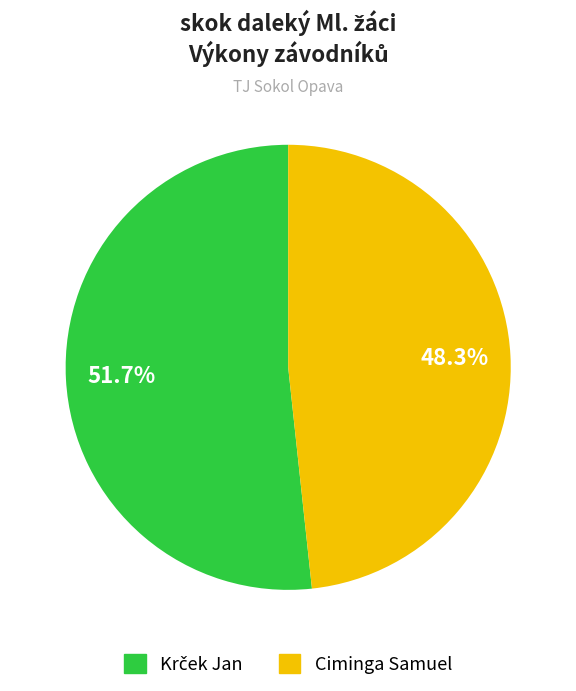

Does Ciminga Samuel represent more than half of the total?

No